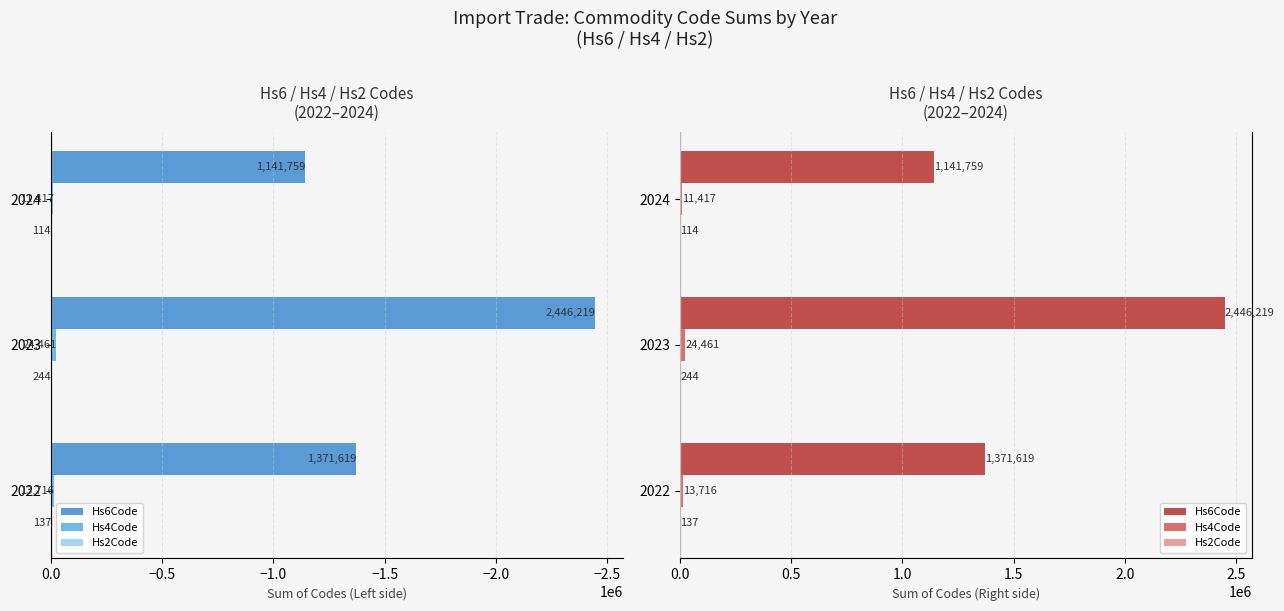

Rank the series at 2023 from lowest to highest value.

Hs2Code, Hs4Code, Hs6Code